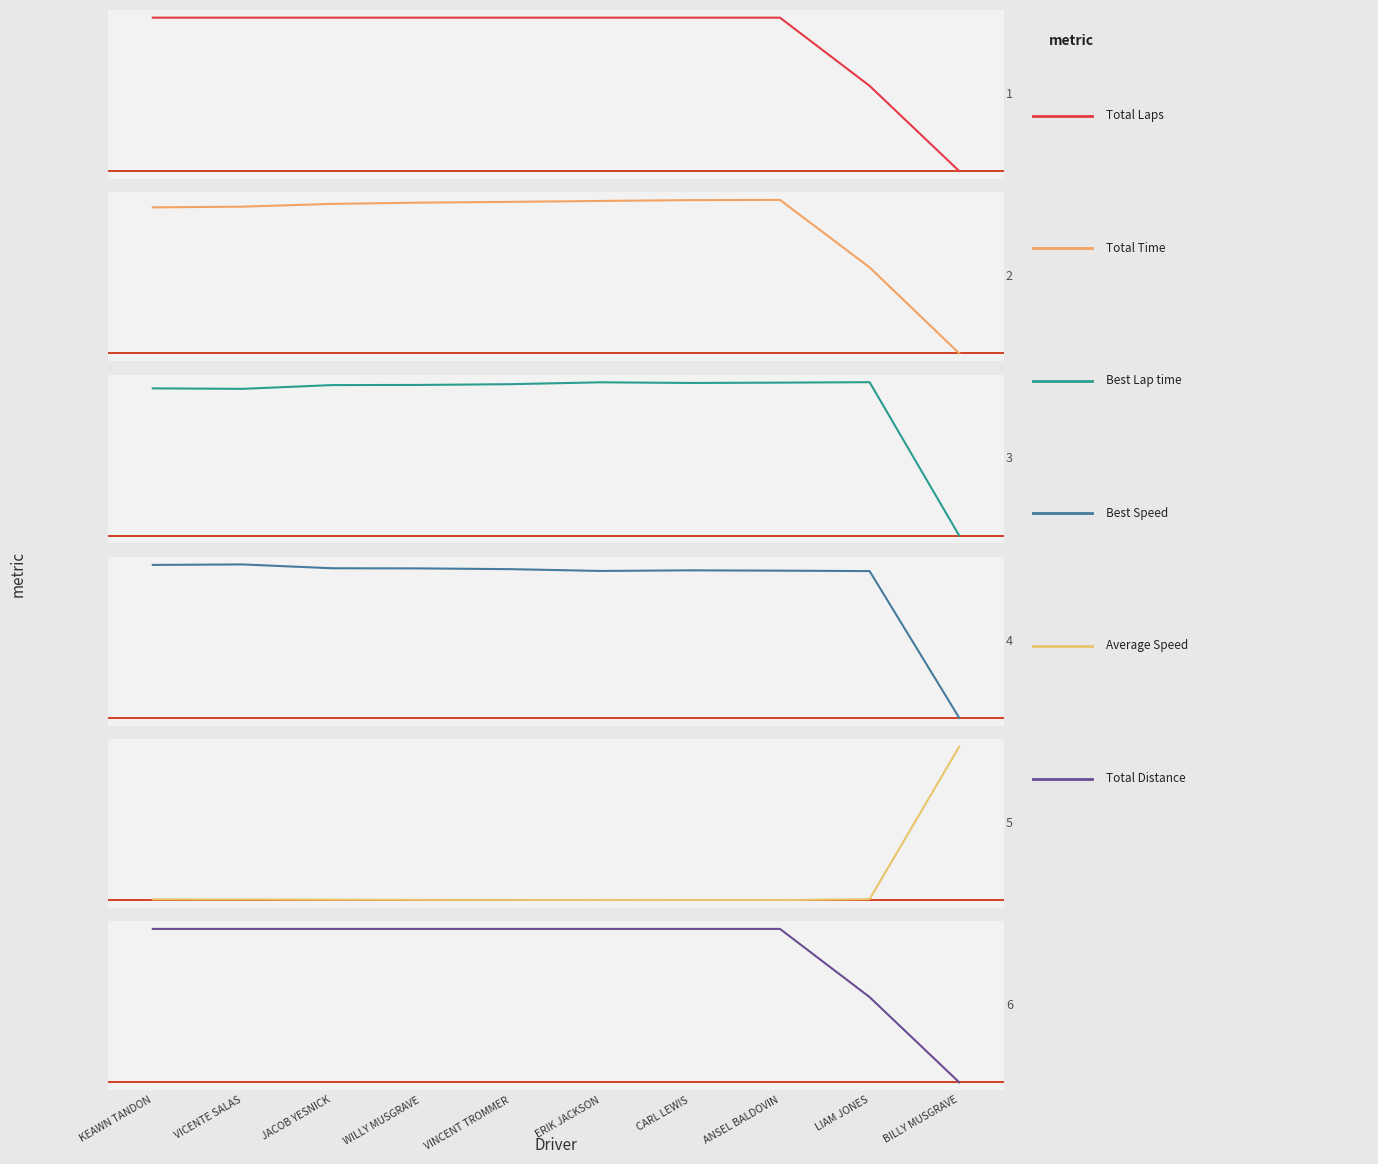

What is the label of the 7th point from the left?

CARL LEWIS